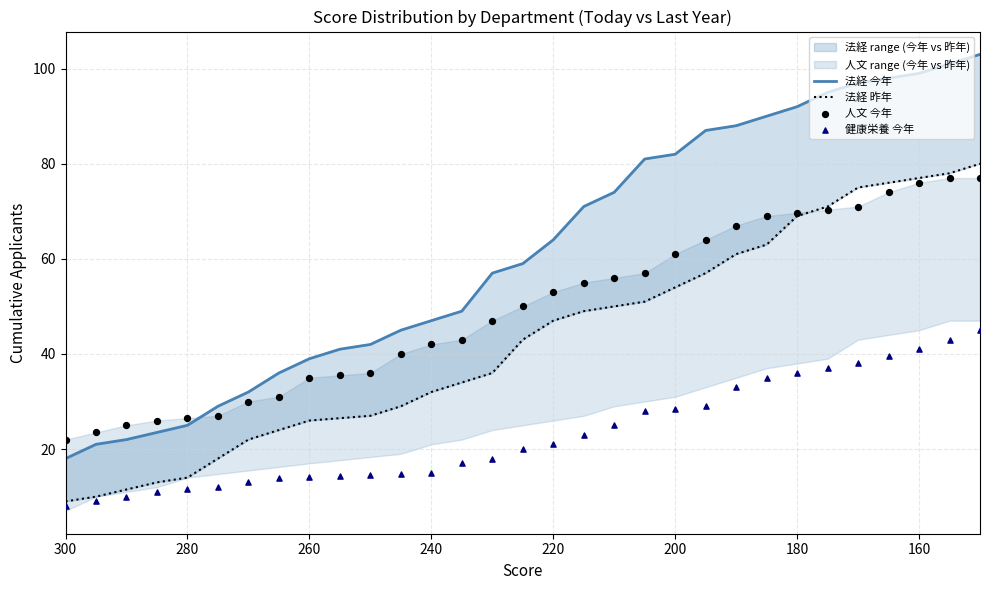

Which series reaches the minimum Y coordinate?

健康栄養 今年